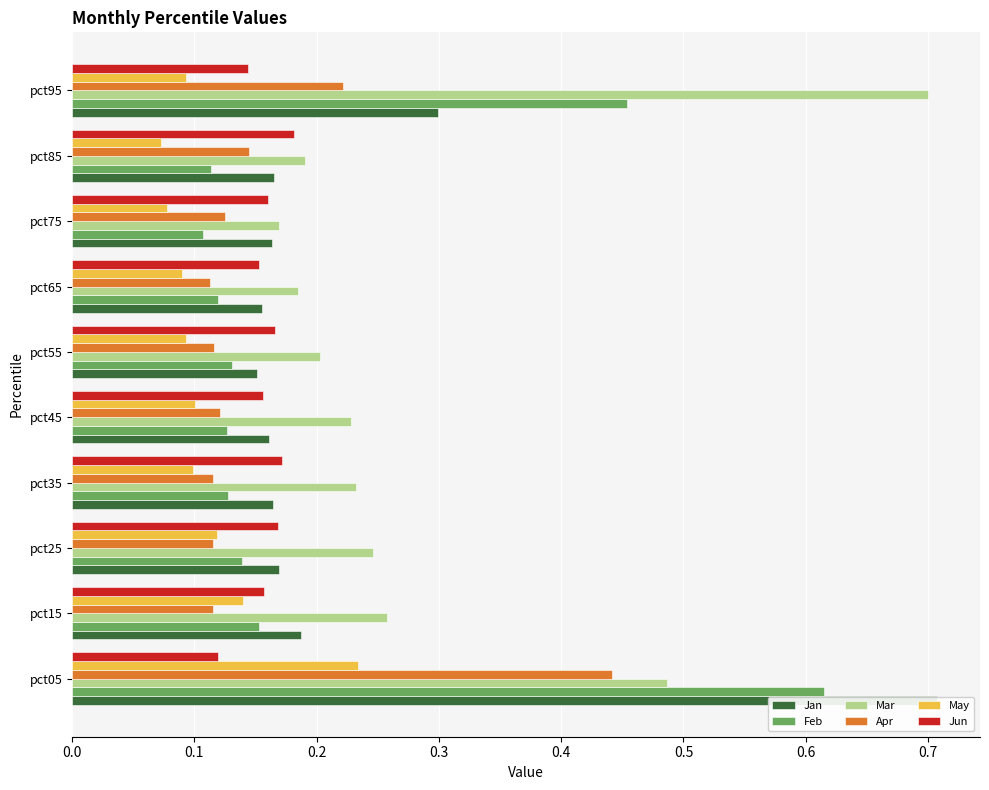

Rank the series by their maximum value, from highest to lowest.

Jan, Mar, Feb, Apr, May, Jun